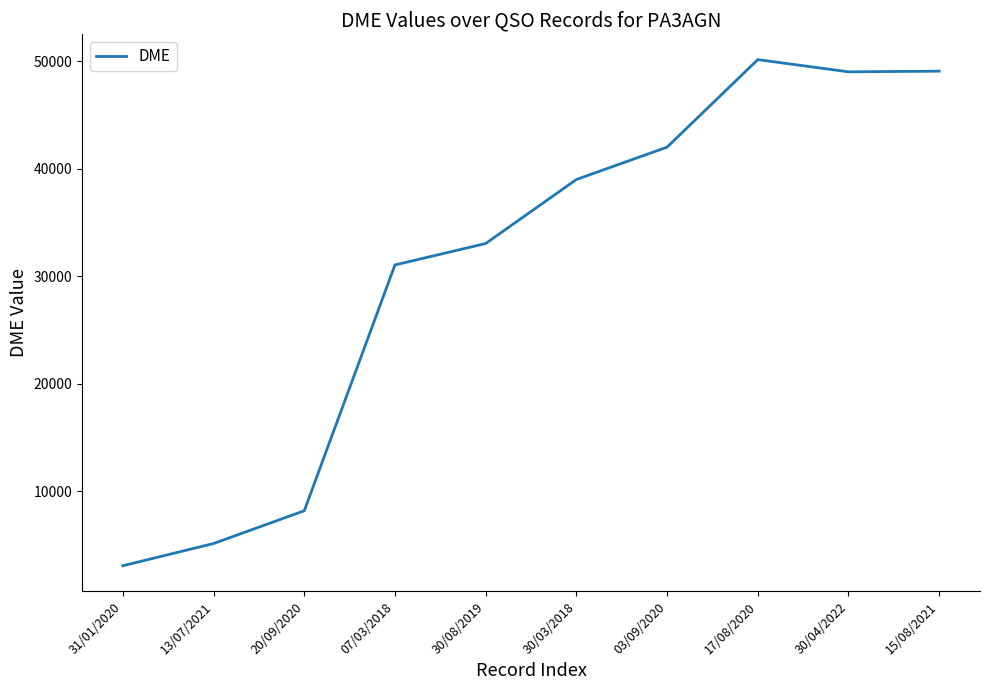

What is the approximate value at 30/03/2018, to the nearest 10?

39010